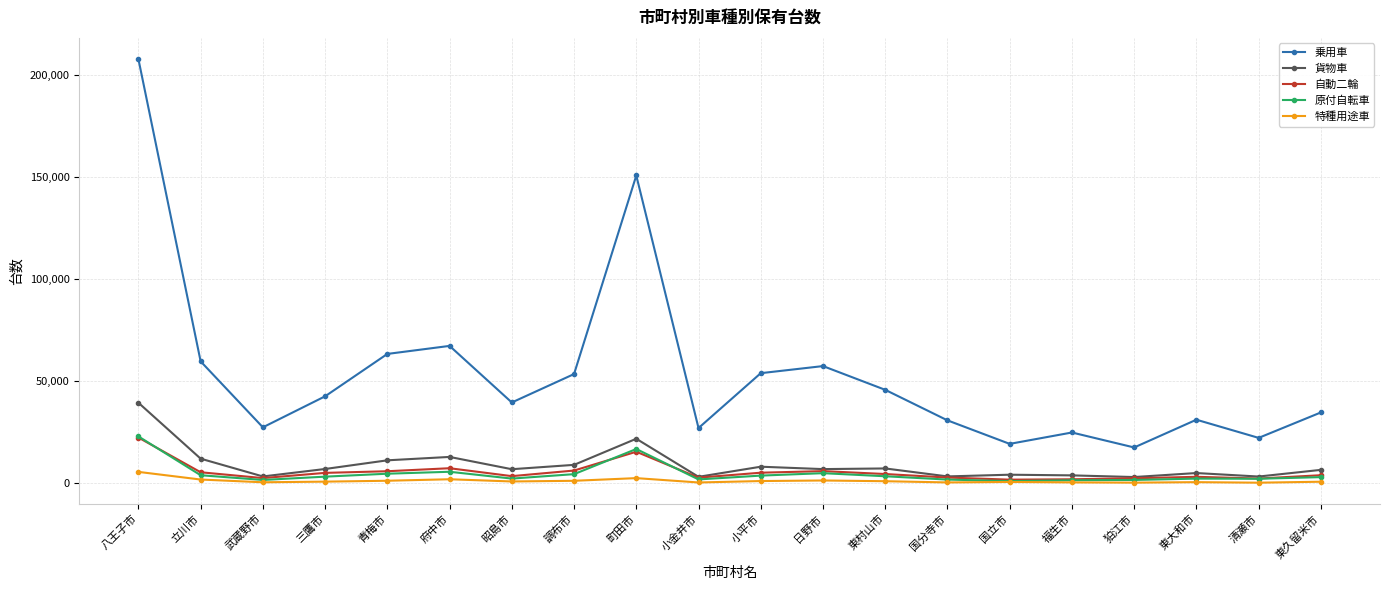

At which label does 貨物車 first exceed 7008?

八王子市